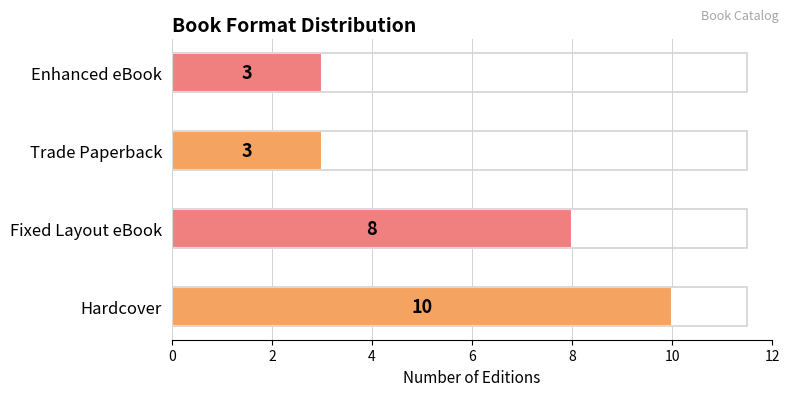

Reading bottom to top, list all the values displayed in this chart.

Hardcover=10	Fixed Layout eBook=8	Trade Paperback=3	Enhanced eBook=3